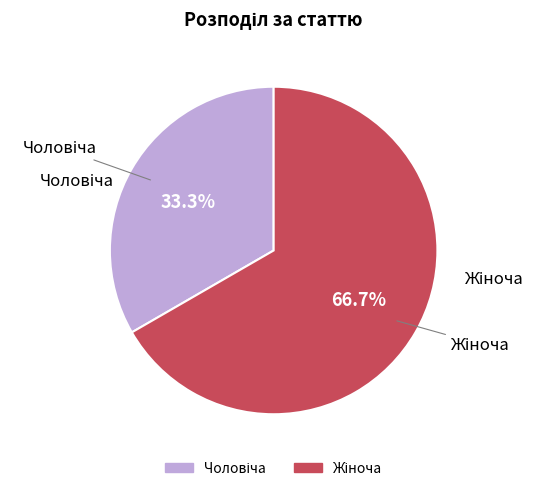

Is there any slice that represents more than half of the pie?

Yes